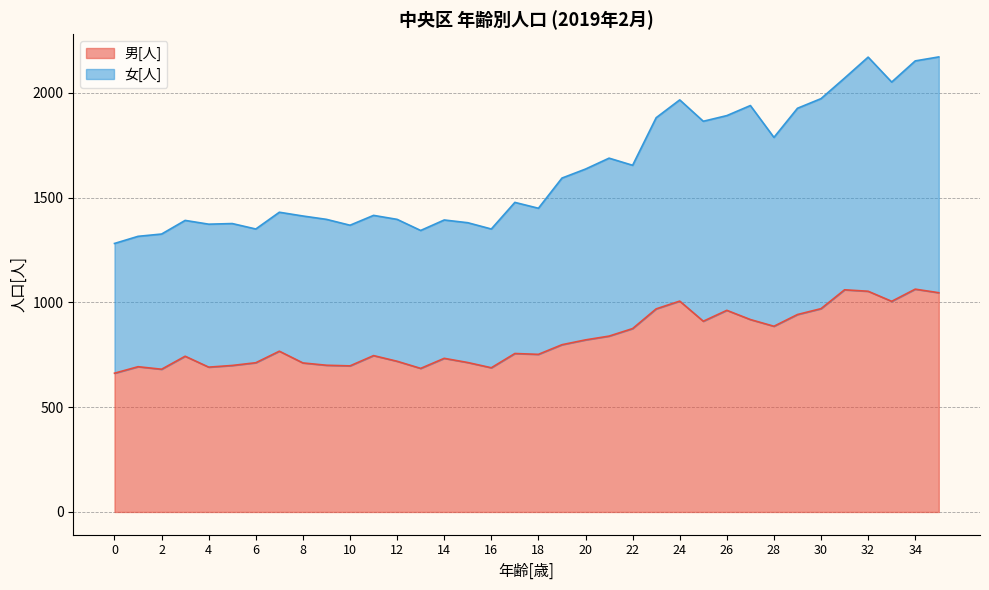

The value of 男[人] at 6 is 712. True or false?

True